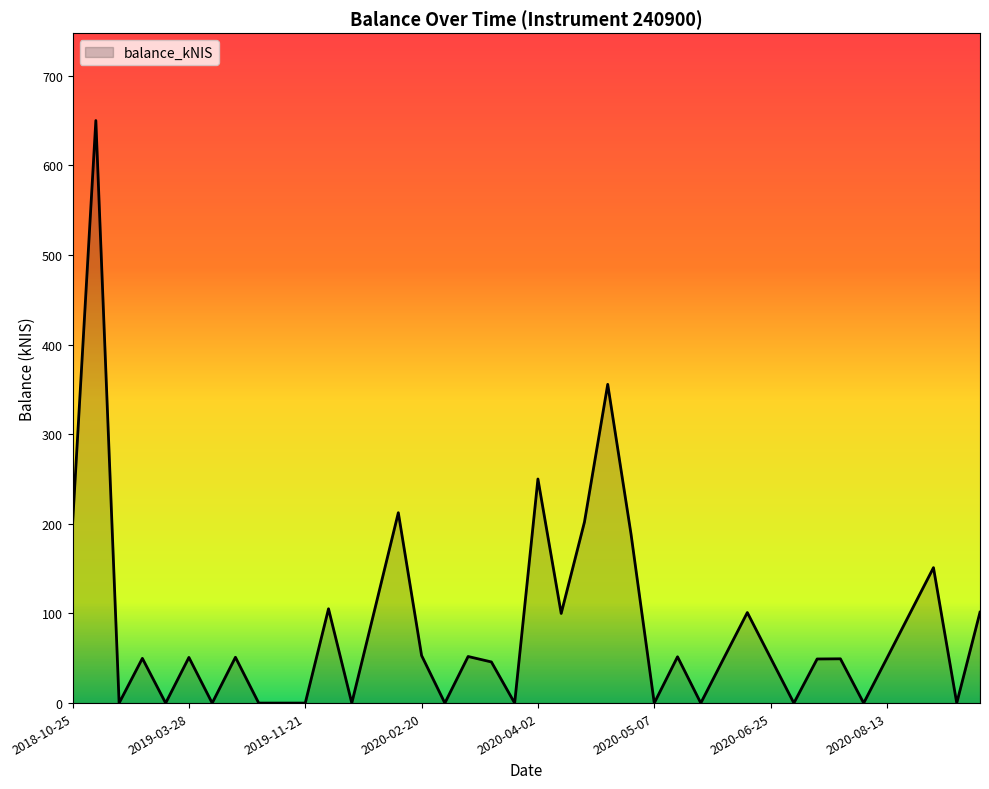

What is the difference between the maximum and minimum values?

649.9